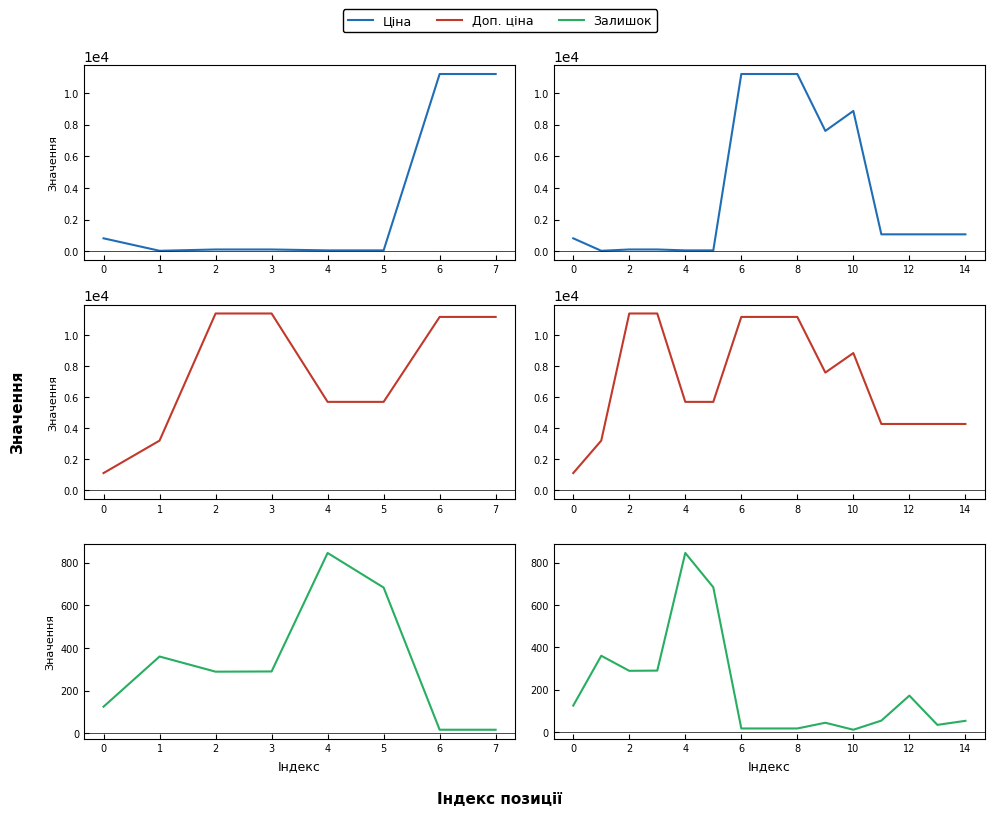

Reading right to left, what are all the values shown in this chart?

Ціна: 1069.8	1069.8	1069.8	1069.8	8856.7	7596.5	11188.2	11188.2	11188.2	57.0	57.0	114.1	114.1	32.0	818.5
Доп. ціна: 4279.1	4279.1	4279.1	4279.1	8856.7	7596.5	11188.2	11188.2	11188.2	5705.0	5705.0	11410.0	11410.0	3205.0	1109.2
Залишок: 53.0	34.0	172.0	54.0	11.0	44.0	17.0	17.0	17.0	683.0	845.0	290.0	289.0	360.0	125.0